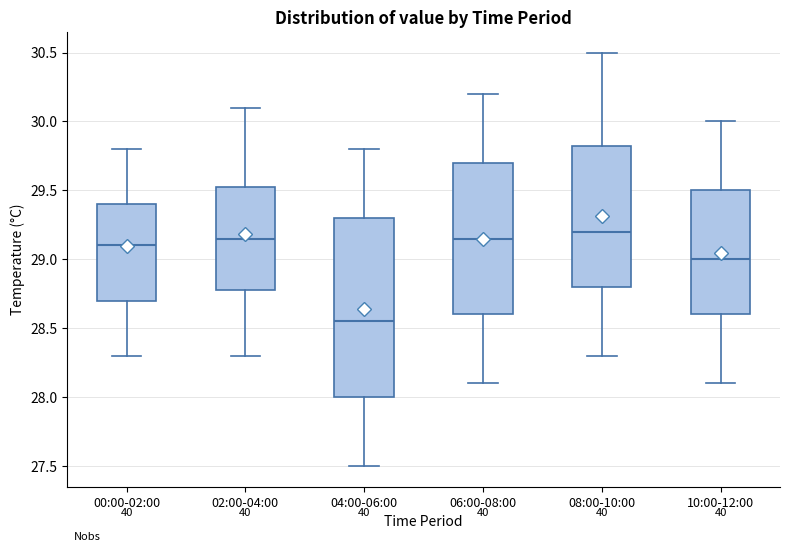

Reading left to right, transcribe this box plot: for each box, give where its median line is, the range the box spans, and where its two whiskers end, as read against the y-axis. The values are not printed on the chart, so give them approximately, as read against the axis.

00:00-02:00: median 29.10, box 28.70 to 29.40, whiskers 28.30 to 29.80
02:00-04:00: median 29.15, box 28.80 to 29.55, whiskers 28.30 to 30.10
04:00-06:00: median 28.55, box 28.00 to 29.30, whiskers 27.50 to 29.80
06:00-08:00: median 29.15, box 28.60 to 29.70, whiskers 28.10 to 30.20
08:00-10:00: median 29.20, box 28.80 to 29.85, whiskers 28.30 to 30.50
10:00-12:00: median 29.00, box 28.60 to 29.50, whiskers 28.10 to 30.00